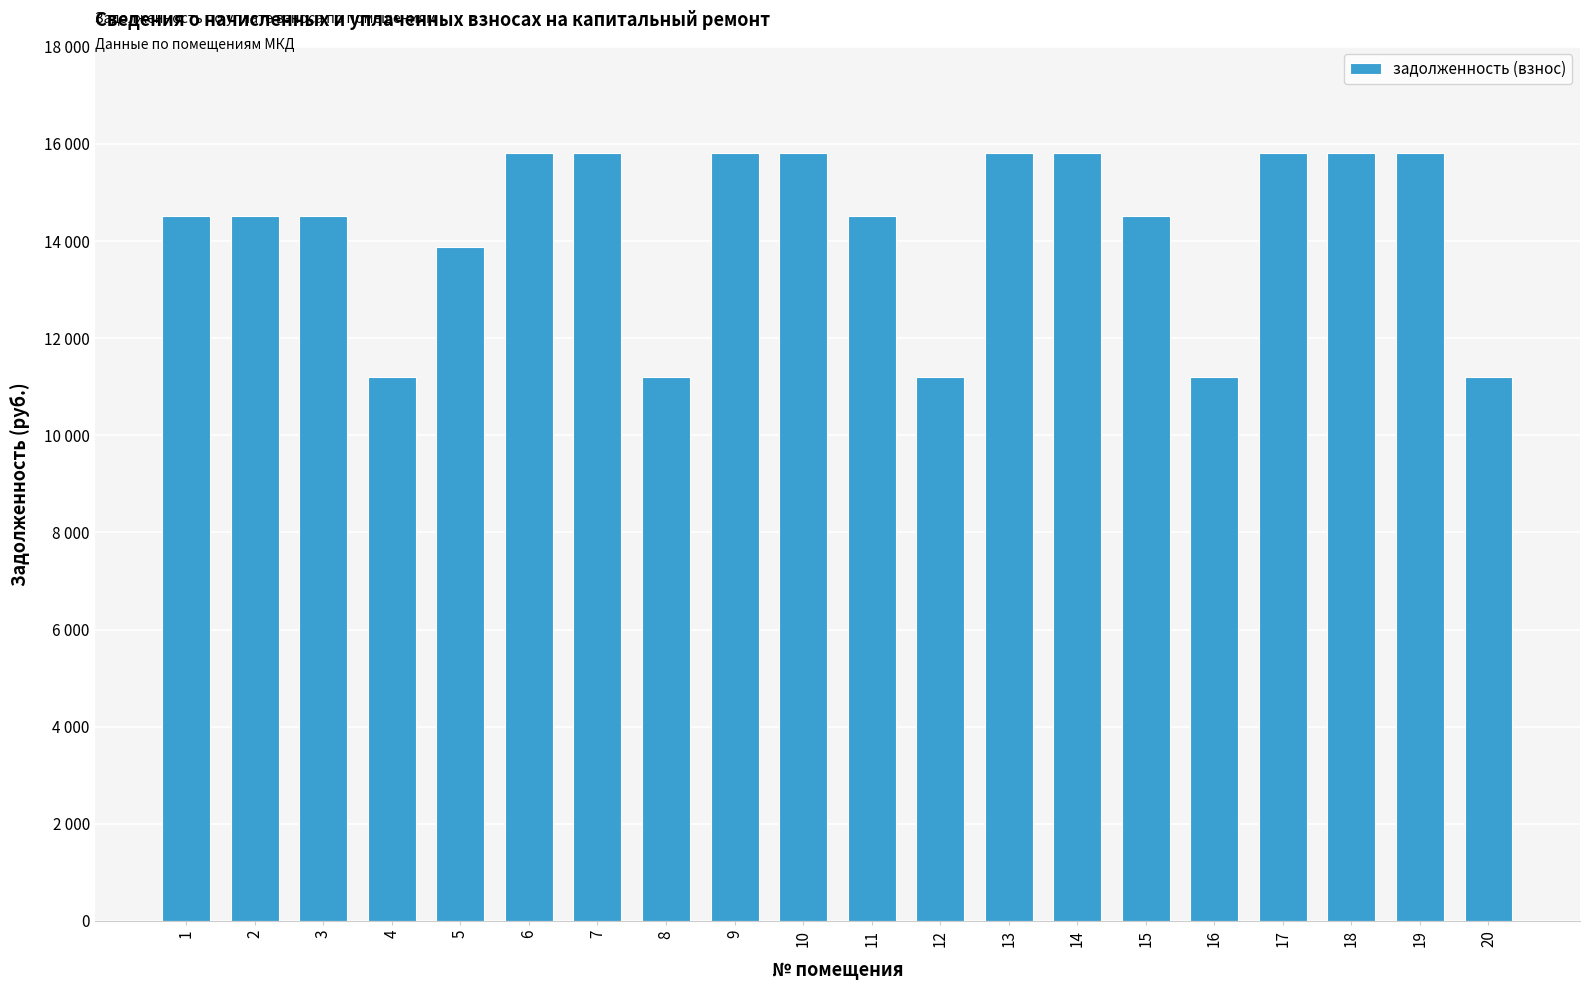

What is the sum of the values at 11 and 3?

29040.7